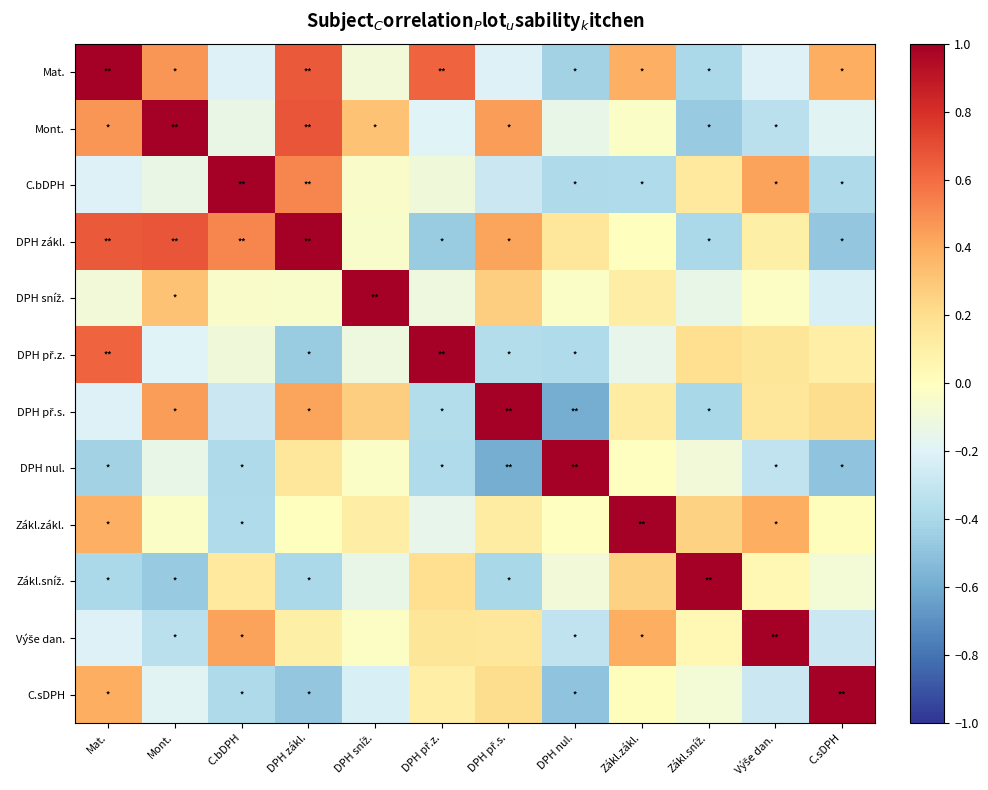

List the series in order of their peak value, highest first.

Mat., Mont., C.bDPH, DPH zákl., DPH sníž., DPH př.z., DPH př.s., DPH nul., Zákl.zákl., Zákl.sníž., Výše dan., C.sDPH